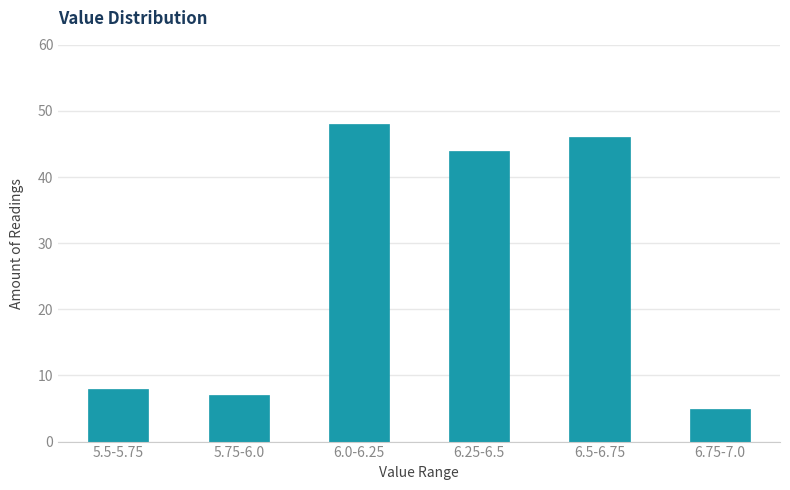

Reading right to left, list all the values displayed in this chart.

6.75-7.0=5	6.5-6.75=46	6.25-6.5=44	6.0-6.25=48	5.75-6.0=7	5.5-5.75=8